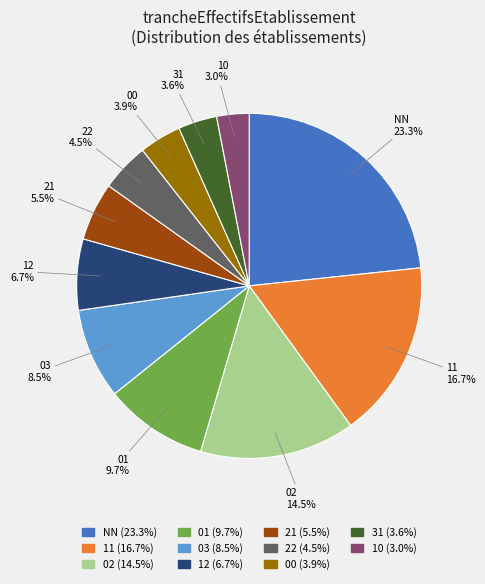

Between 21 and 10, which is larger?

21